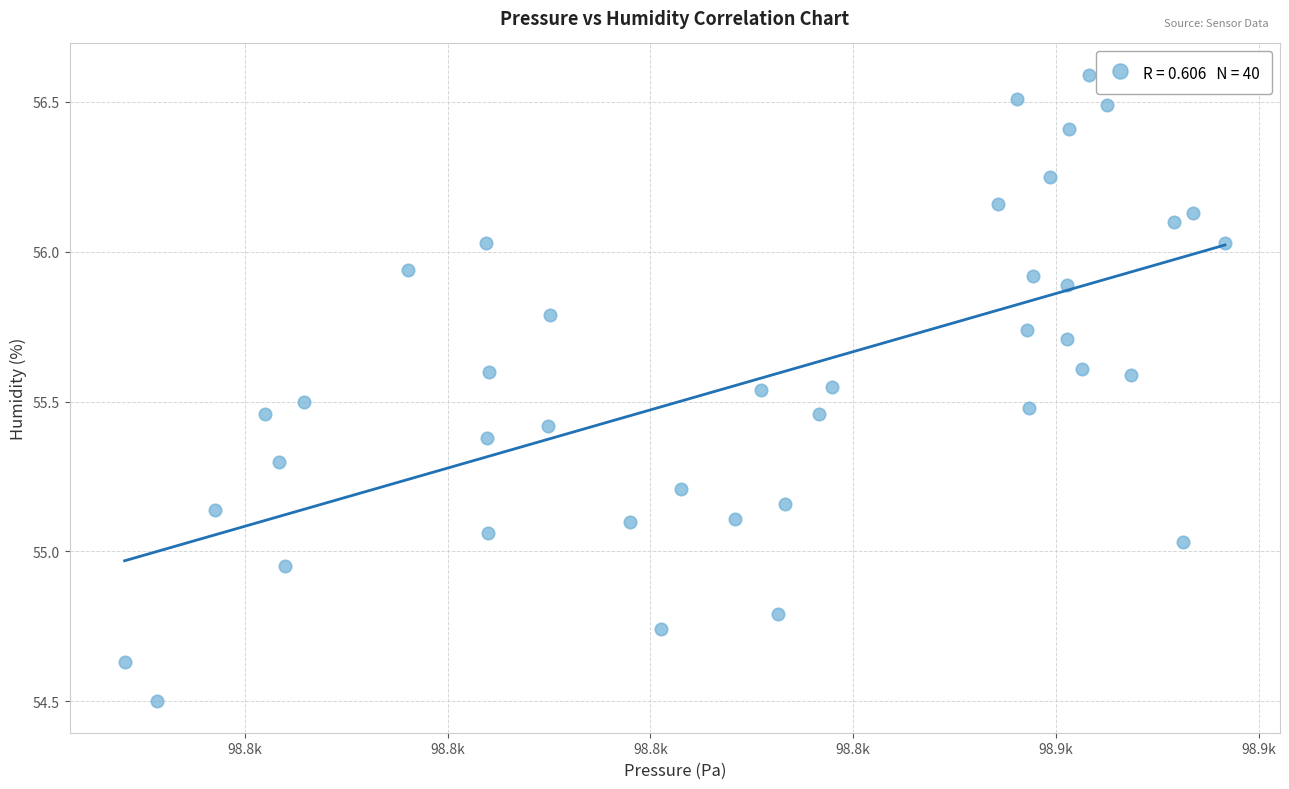

What is the range of Y values (max minus min)?

2.1